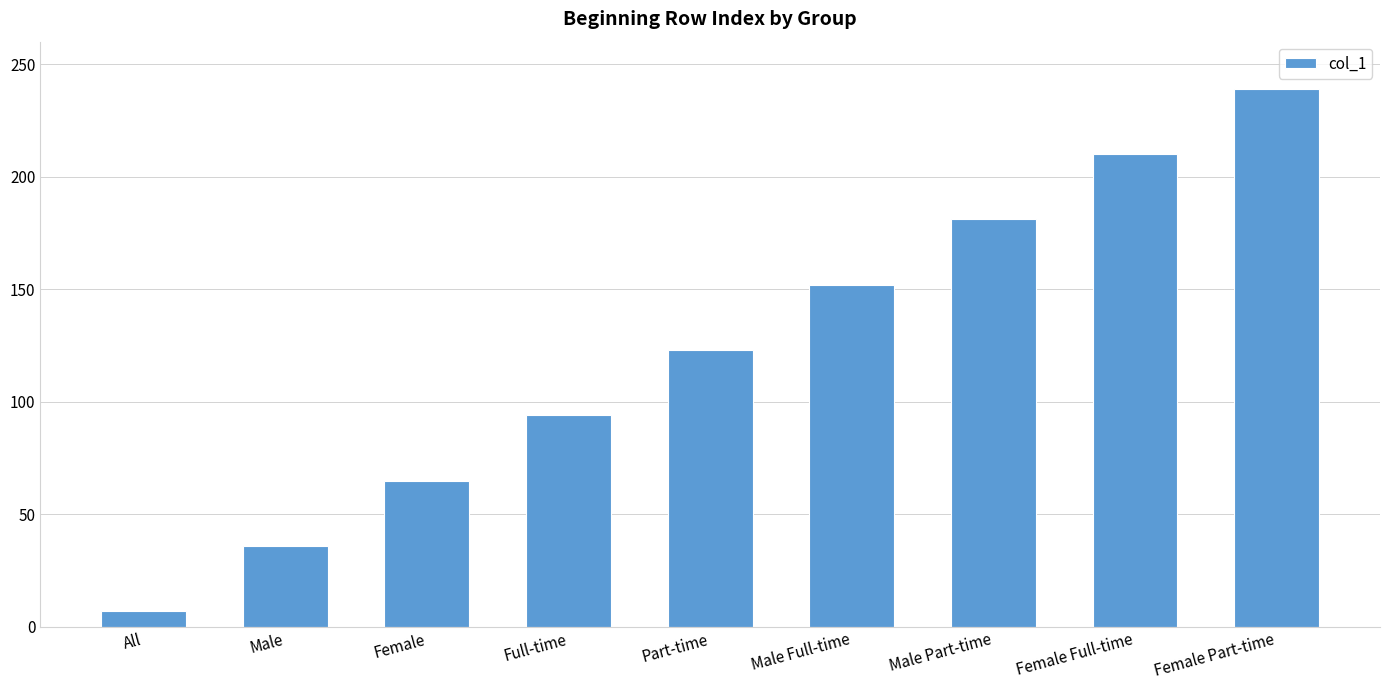

What is the minimum value shown in the chart?

7